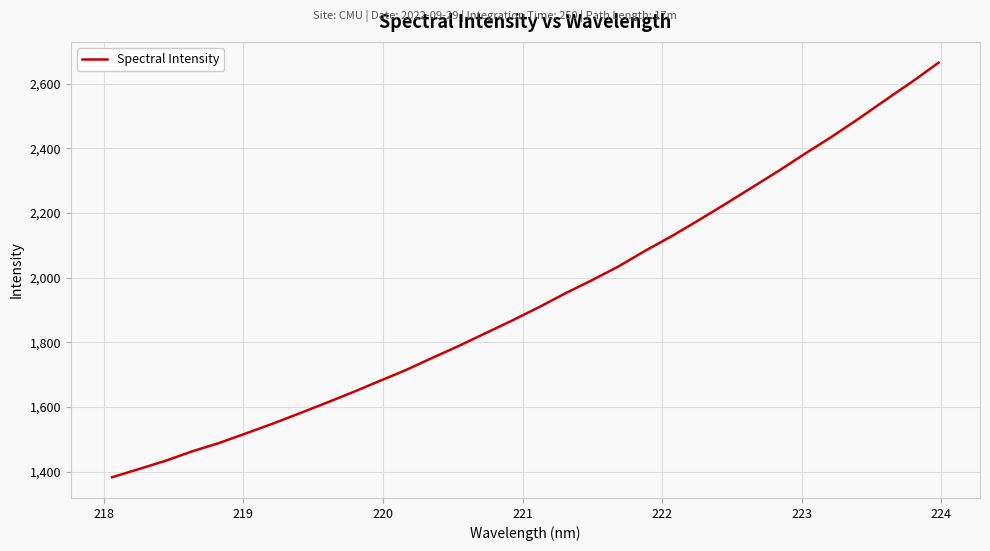

What is the difference between the maximum and minimum values?

1282.1